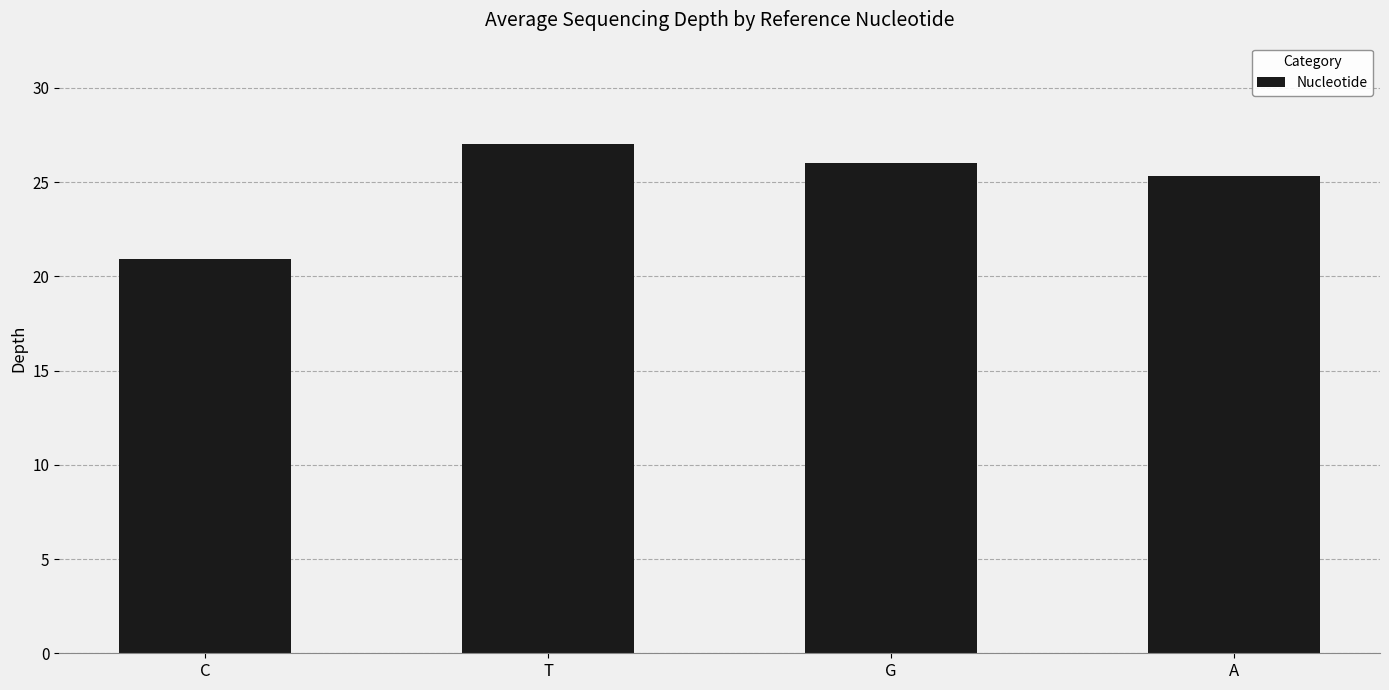

What is the sum of all values?

99.2